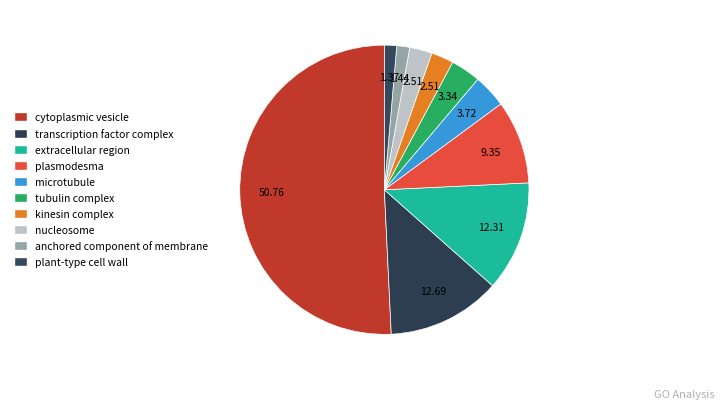

How many slices are in this pie chart?

10